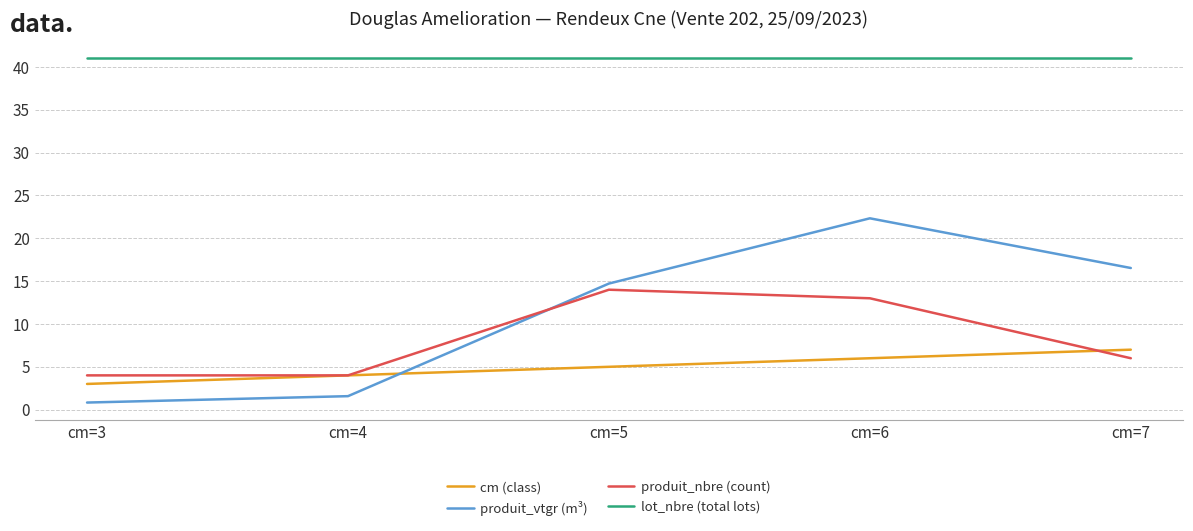

Reading left to right, what are all the values shown in this chart?

cm (class): cm=3=3.0	cm=4=4.0	cm=5=5.0	cm=6=6.0	cm=7=7.0
produit_vtgr (m³): cm=3=0.8	cm=4=1.6	cm=5=14.7	cm=6=22.3	cm=7=16.5
produit_nbre (count): cm=3=4.0	cm=4=4.0	cm=5=14.0	cm=6=13.0	cm=7=6.0
lot_nbre (total lots): cm=3=41.0	cm=4=41.0	cm=5=41.0	cm=6=41.0	cm=7=41.0